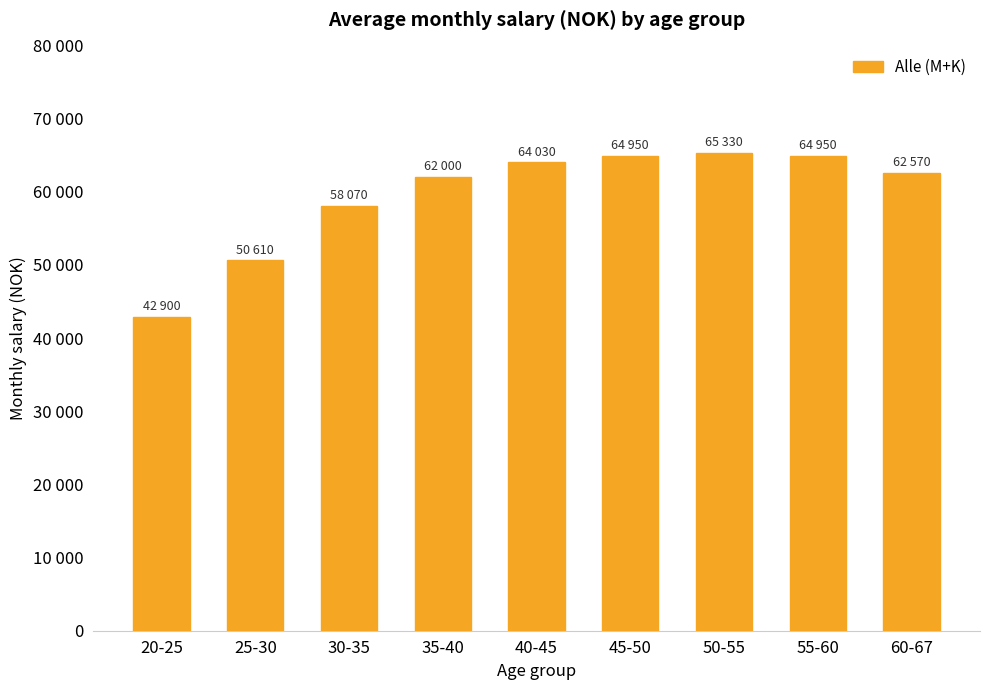

Reading left to right, transcribe all the data shown in this chart.

42900	50610	58070	62000	64030	64950	65330	64950	62570